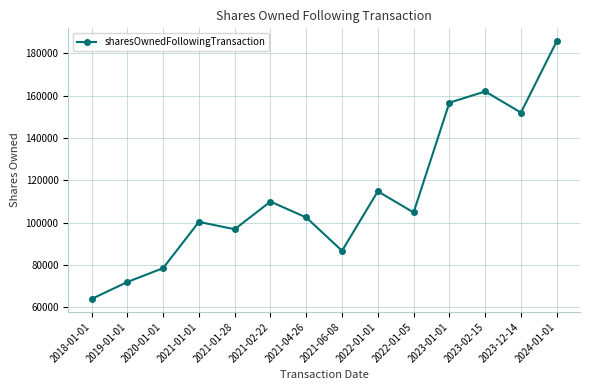

Count the number of data series in this chart.

1